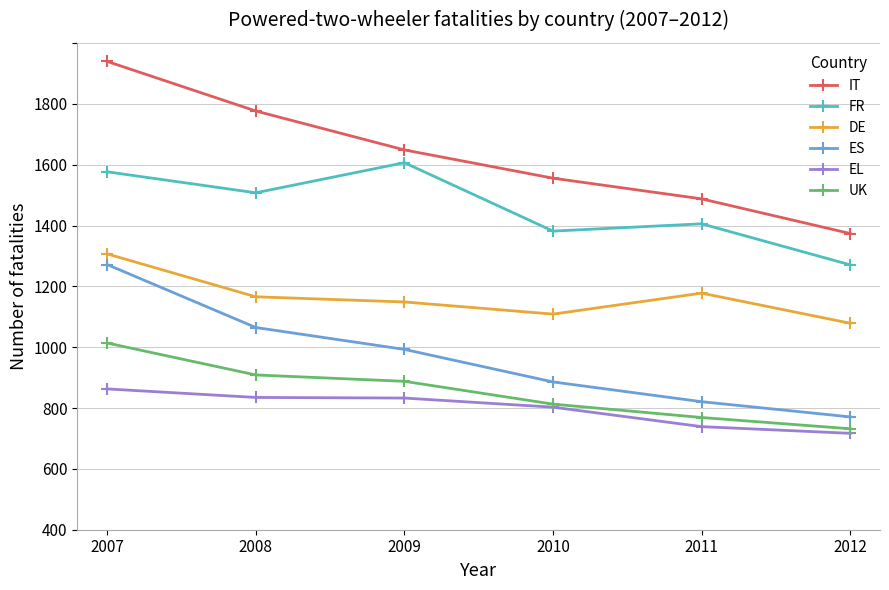

True or false: DE and EL intersect in this chart.

False